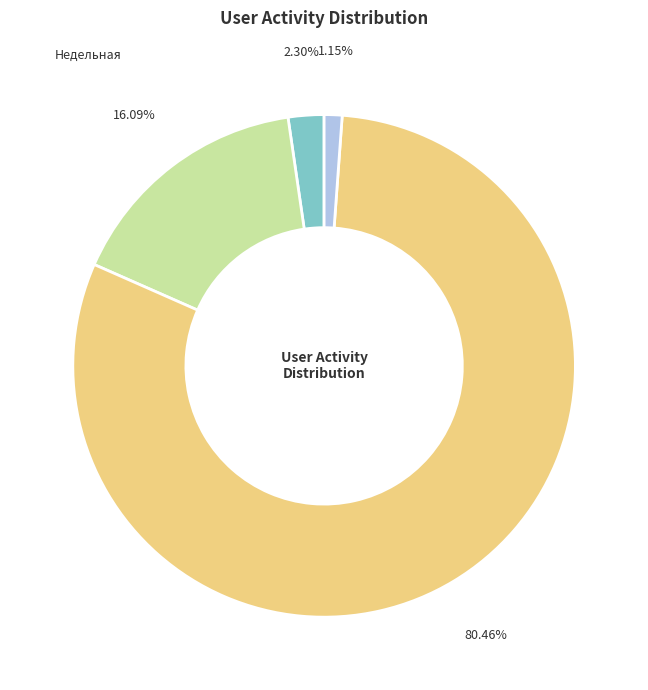

Count the number of slices in the pie.

4